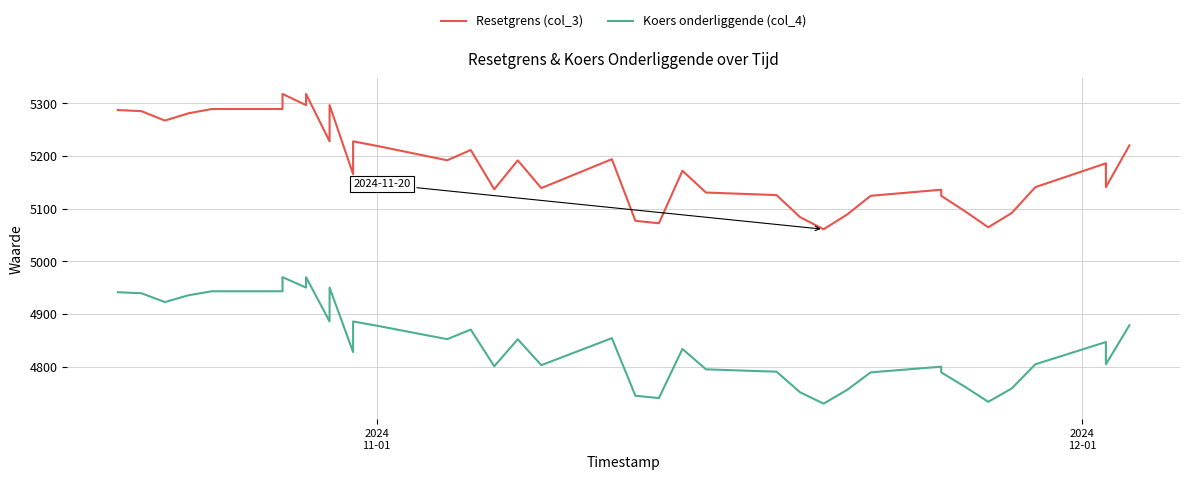

Where does the Koers onderliggende (col_4) series first go above 4846?

2024
11-01